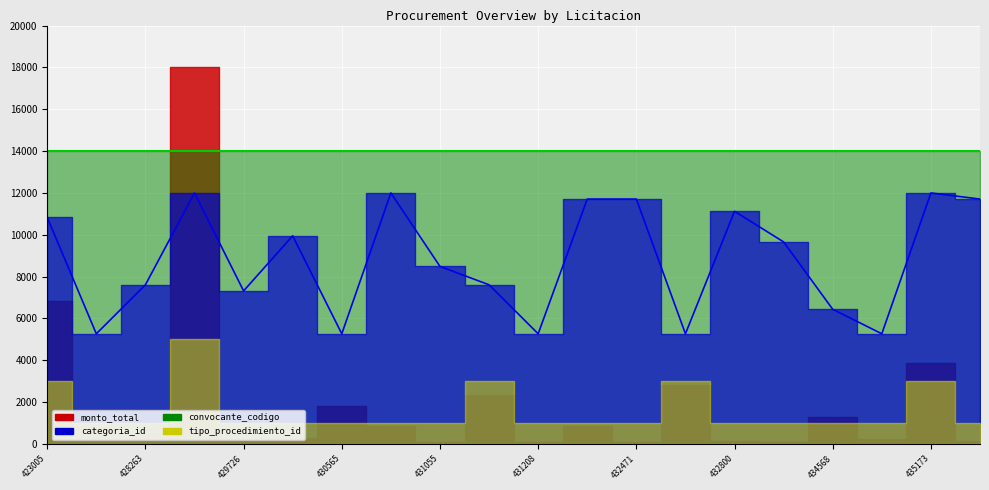

What is the maximum value for categoria_line?

12000.0